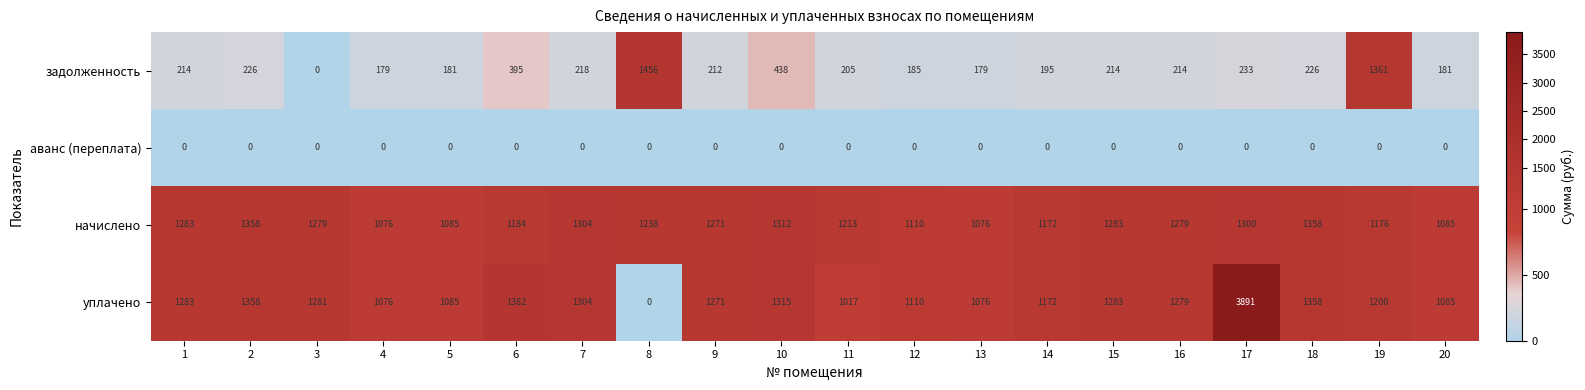

The value of задолженность at 14 is 95. True or false?

False